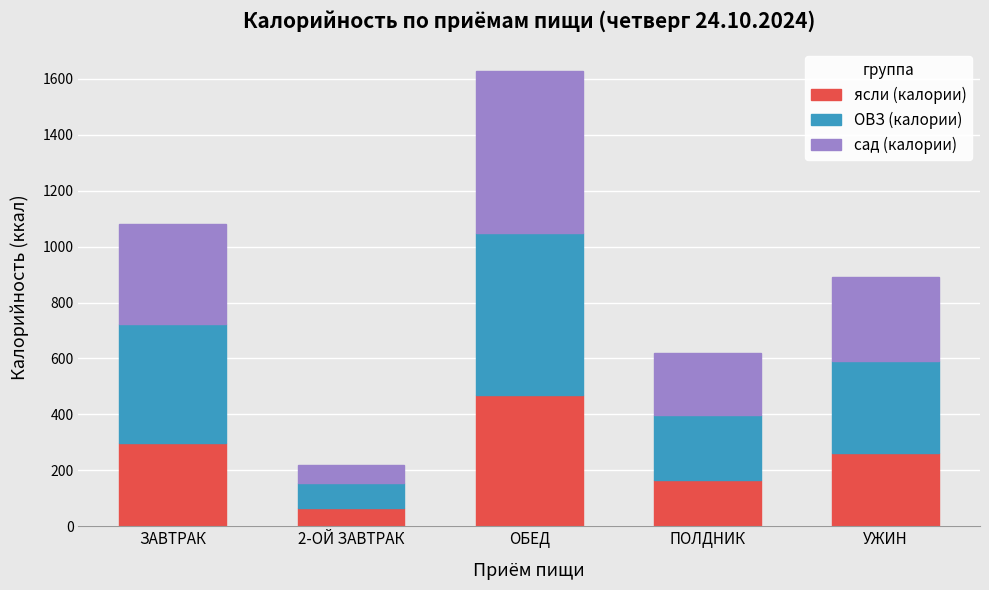

Are the bars horizontal?

No